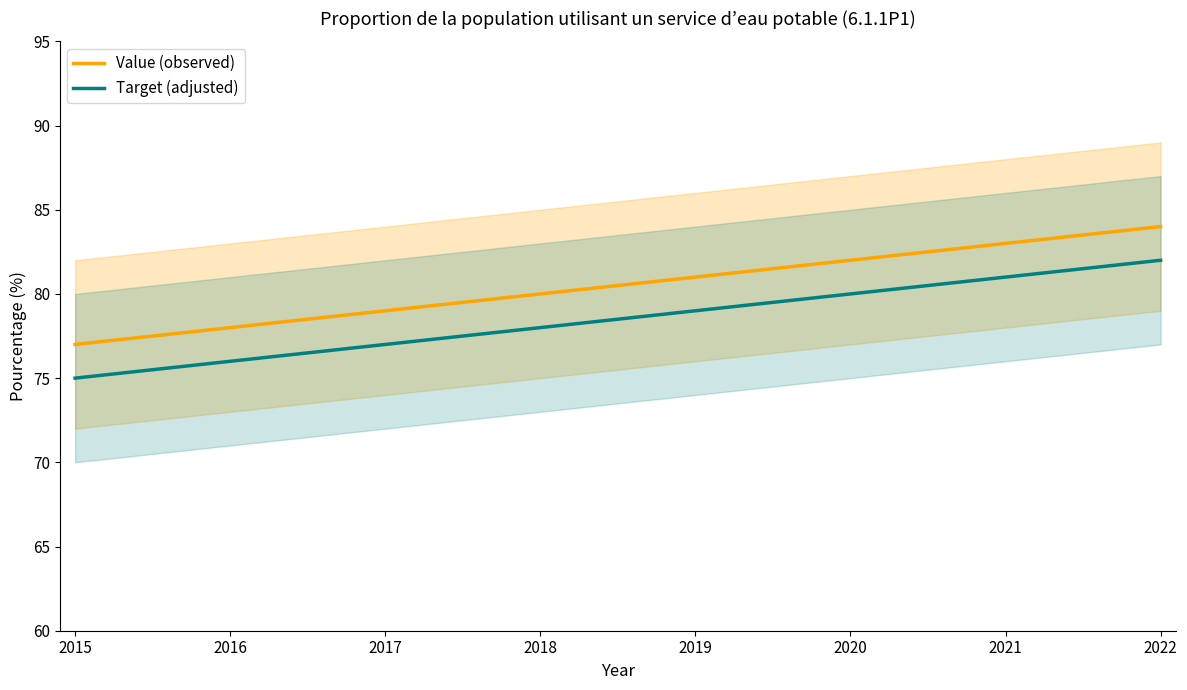

True or false: Target (adjusted) and Value (observed) intersect in this chart.

False